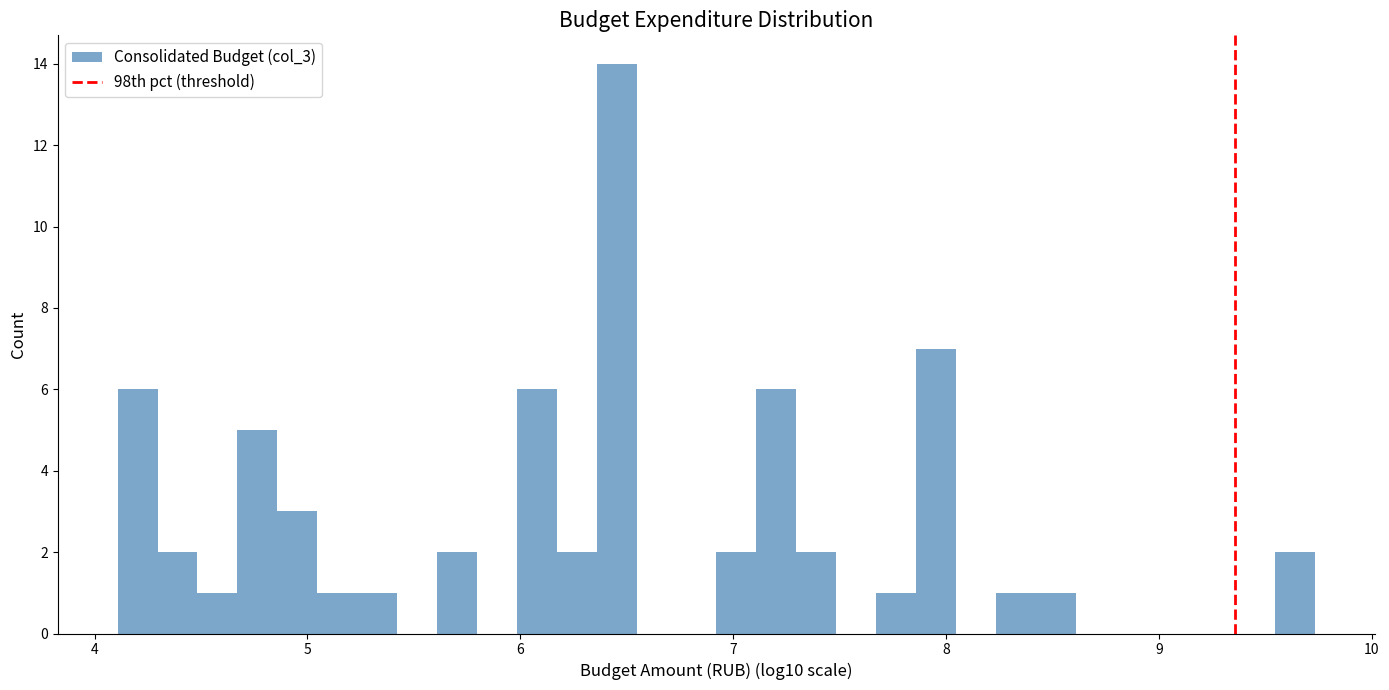

Around what value on the x-axis is the tallest bar? Give the approximate position of its centre, as read against the axis.

6.5